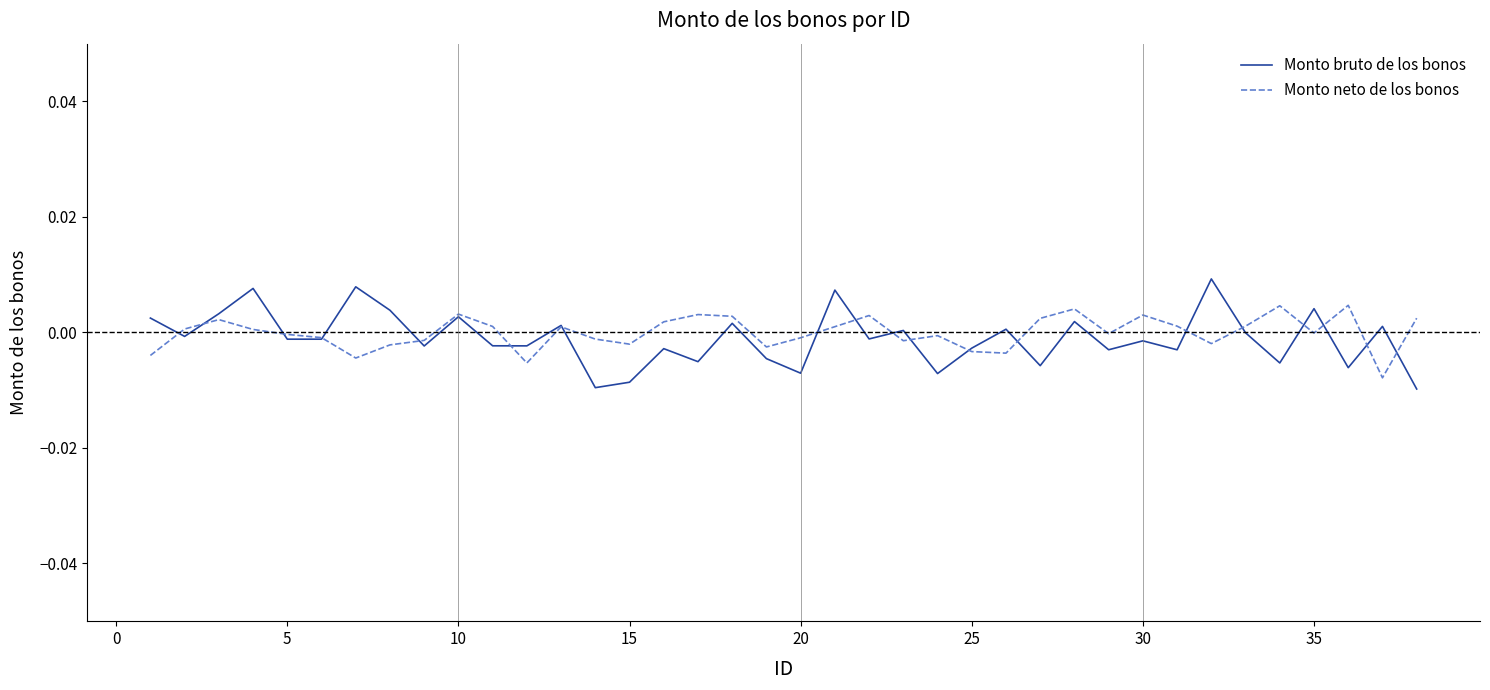

Does the chart have visible grid lines?

No